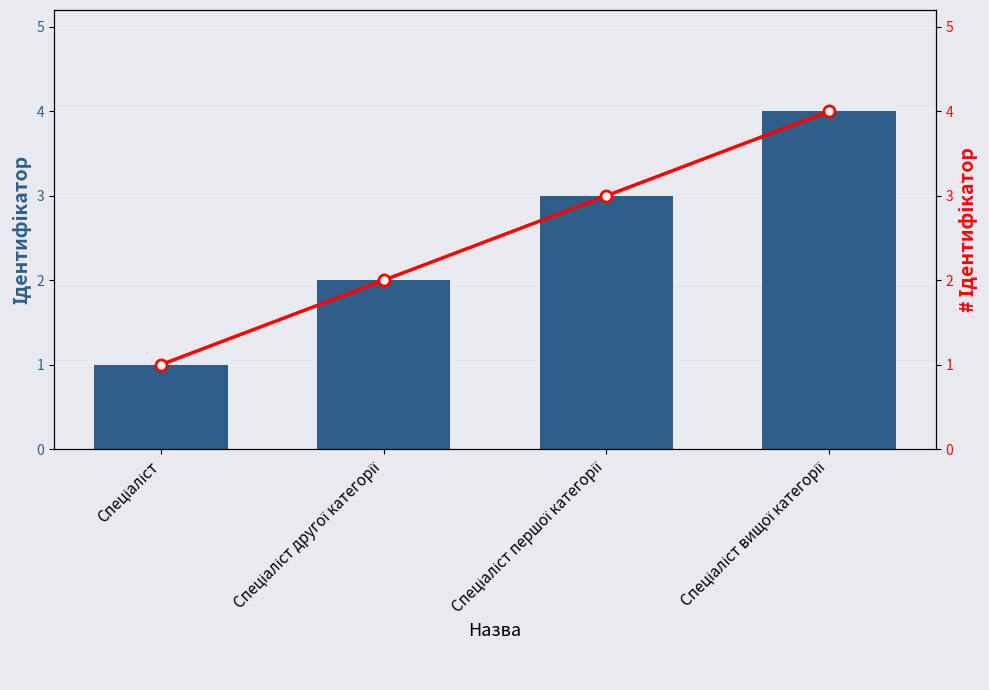

How many distinct data groups are displayed?

2